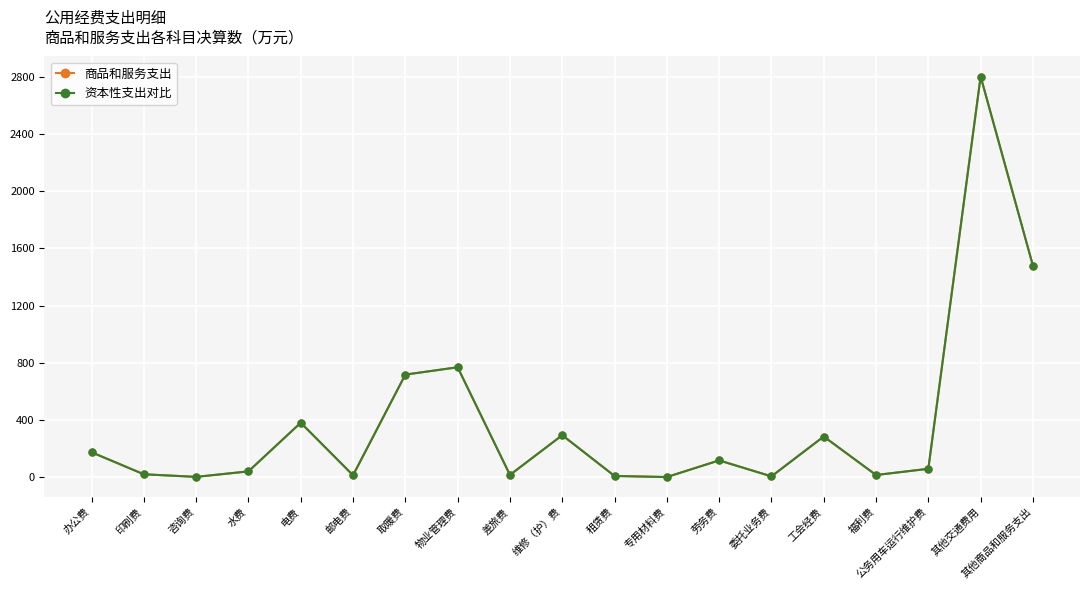

At how many categories does at least one series exceed 615?

4